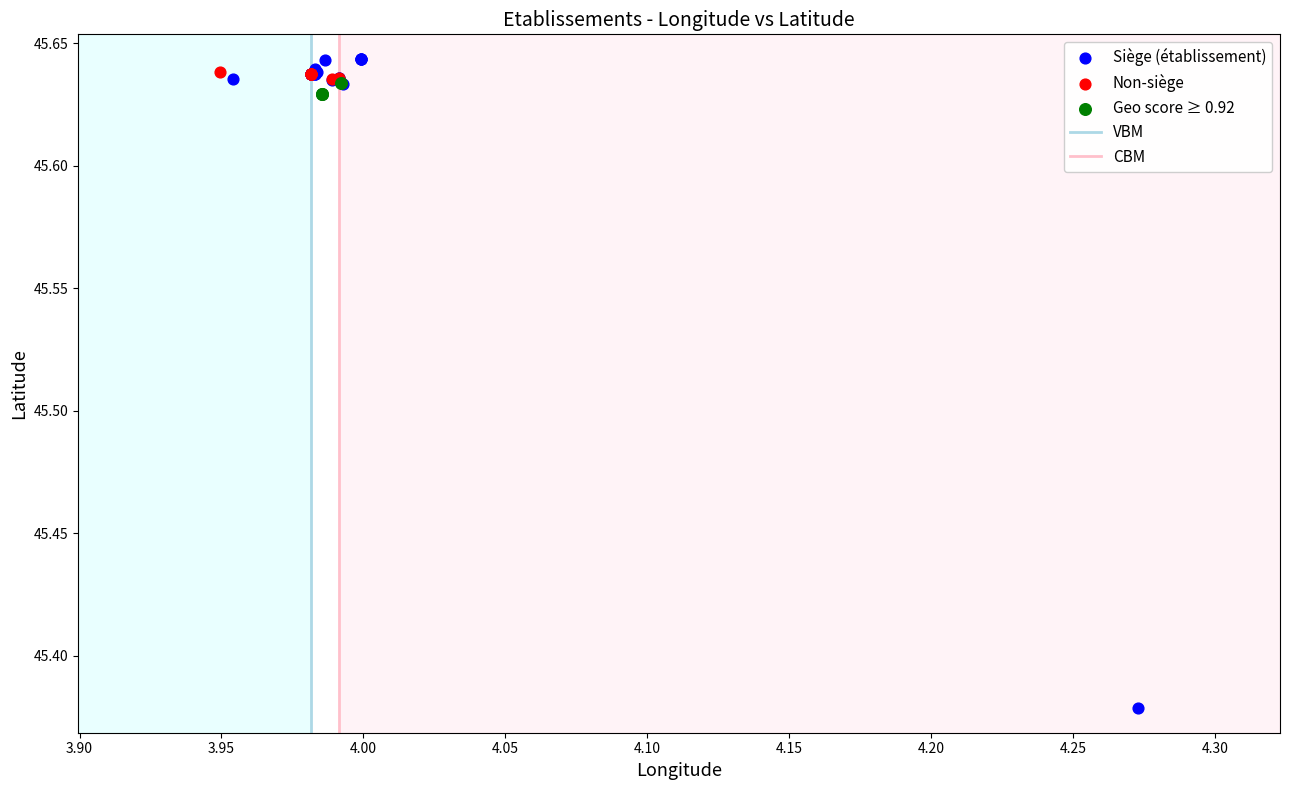

Which series reaches the minimum Y coordinate?

Siège (établissement)